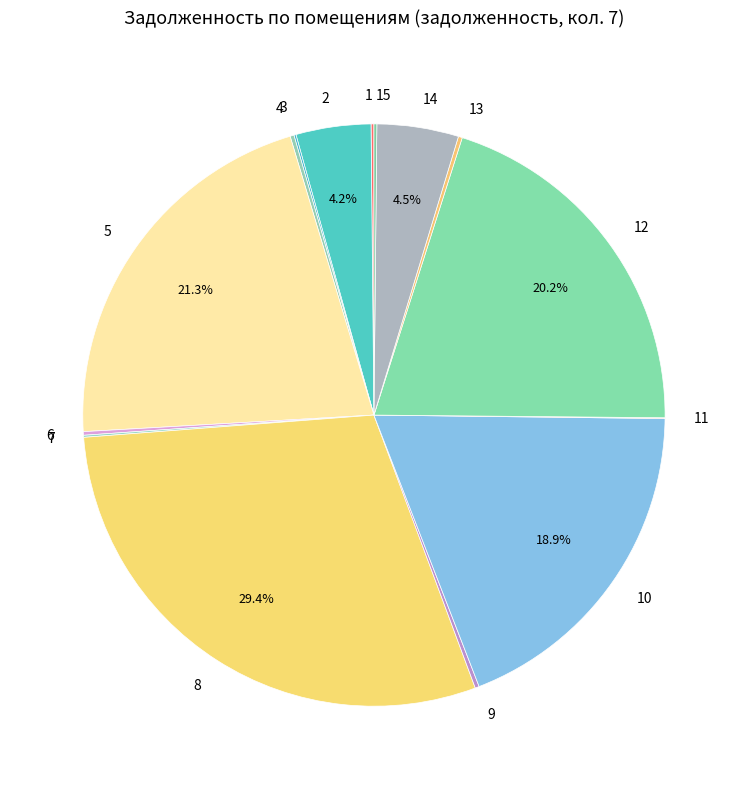

What is the largest slice in the pie chart?

8